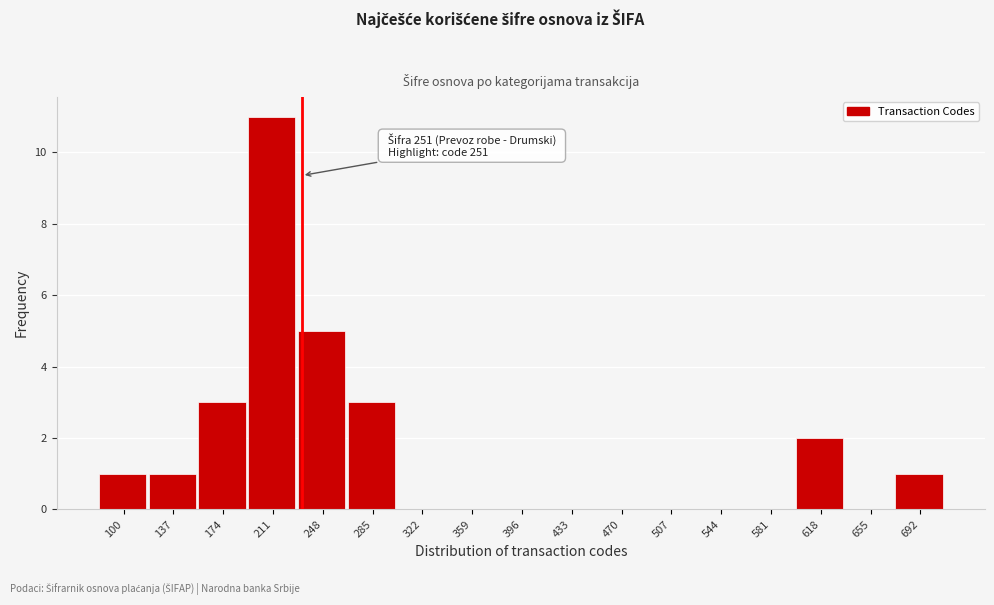

Reading left to right, extract all data points from this chart.

100=1	137=1	174=3	211=11	248=5	285=3	322=0	359=0	396=0	433=0	470=0	507=0	544=0	581=0	618=2	655=0	692=1